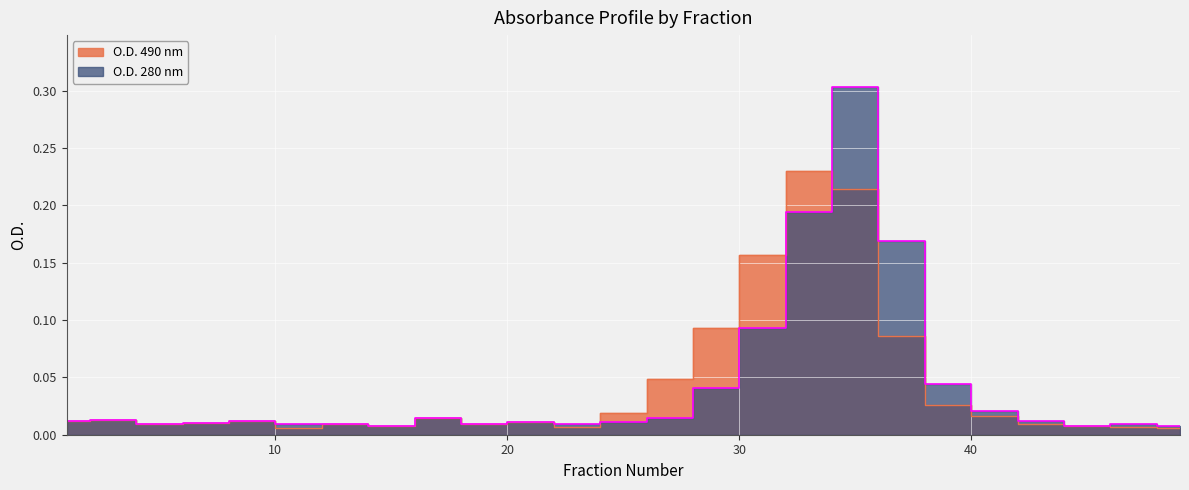

Which series ends up on top after the final intersection of O.D. 490 nm and O.D. 280 nm?

O.D. 280 nm